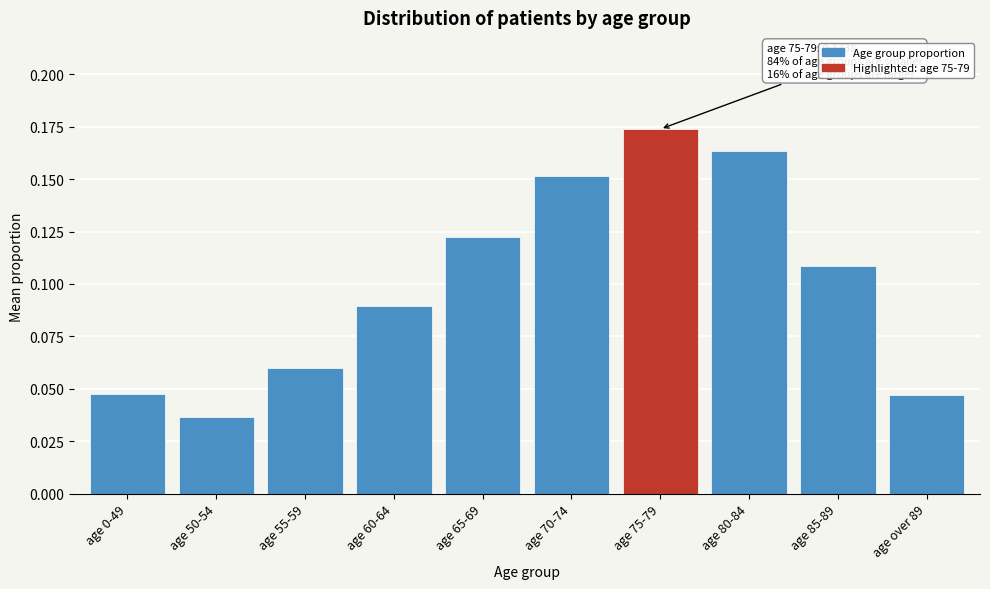

What is the sum of all values?

1.0